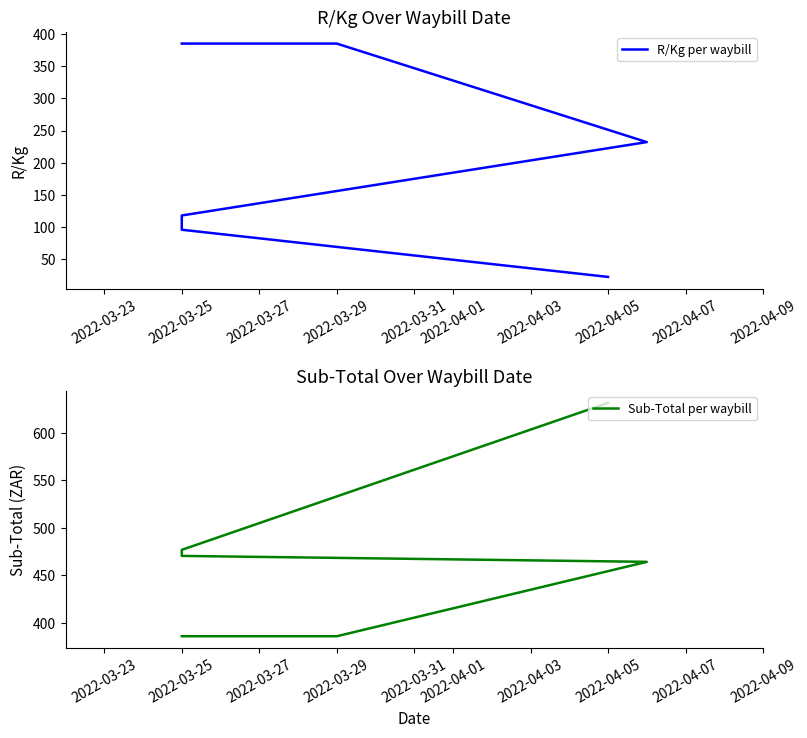

What is the sum of all Sub-Total per waybill values?

2813.8